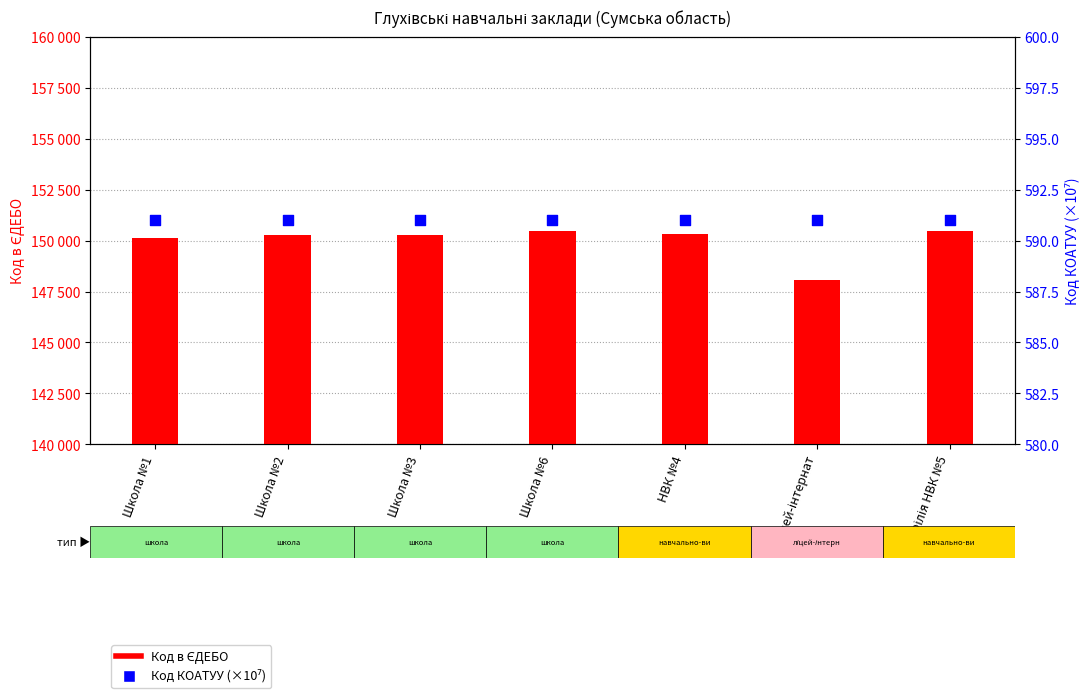

At which category is the sum across all series the highest?

Філія НВК №5